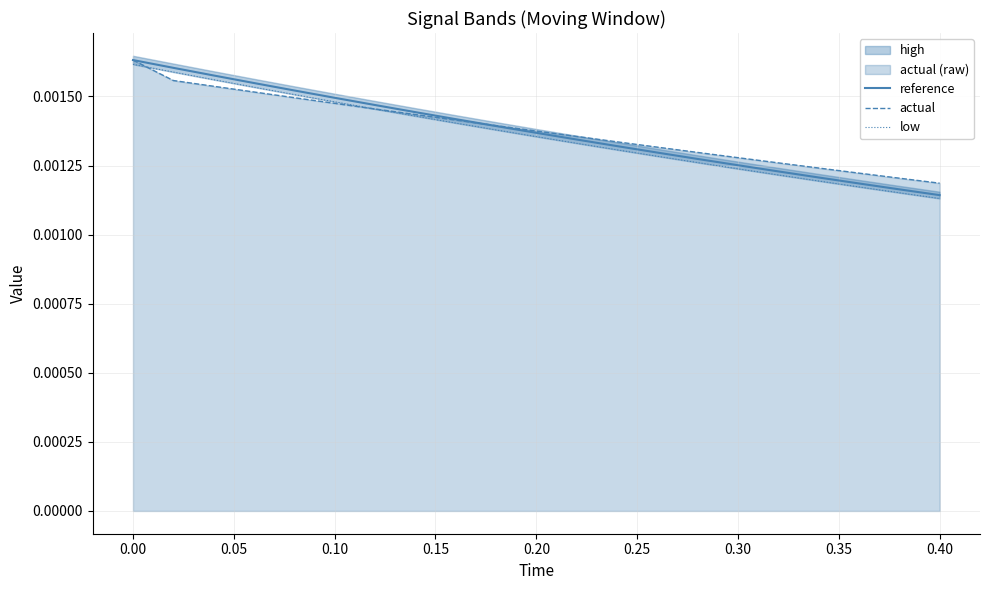

True or false: reference has more than 0 interior local peaks.

False